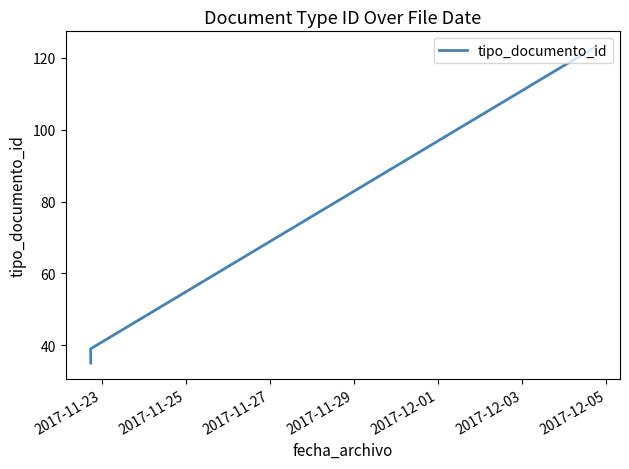

Reading left to right, what are all the values shown in this chart?

35	36	37	38	39	123